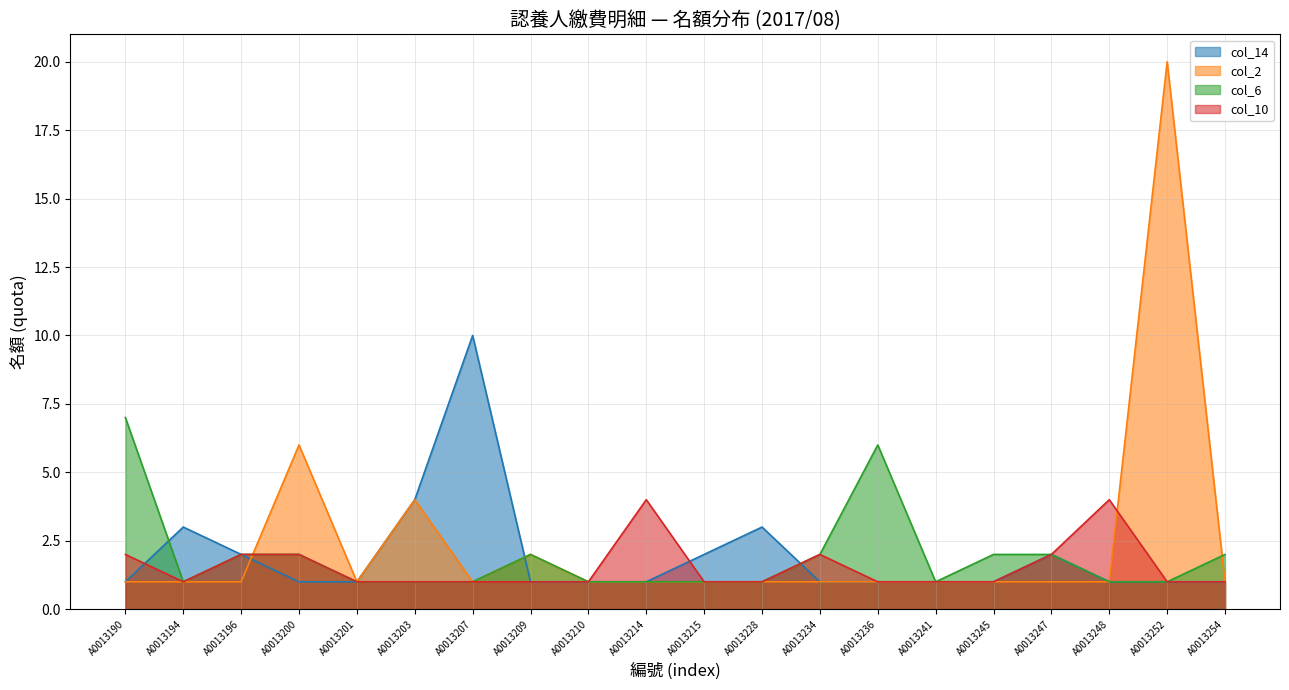

What is the average value of the col_2 series?

2